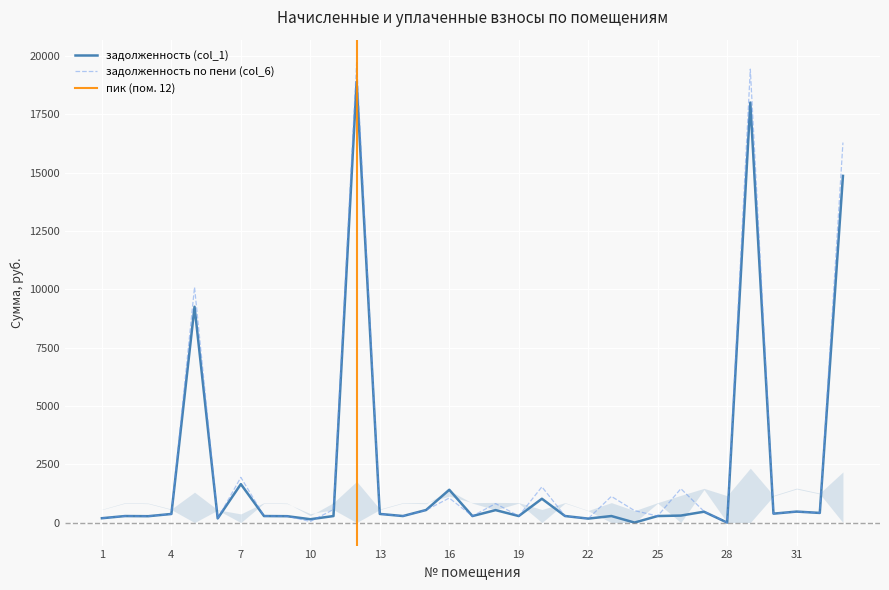

How many intersections are there between задолженность по пени (col_6) and задолженность (col_1)?

4